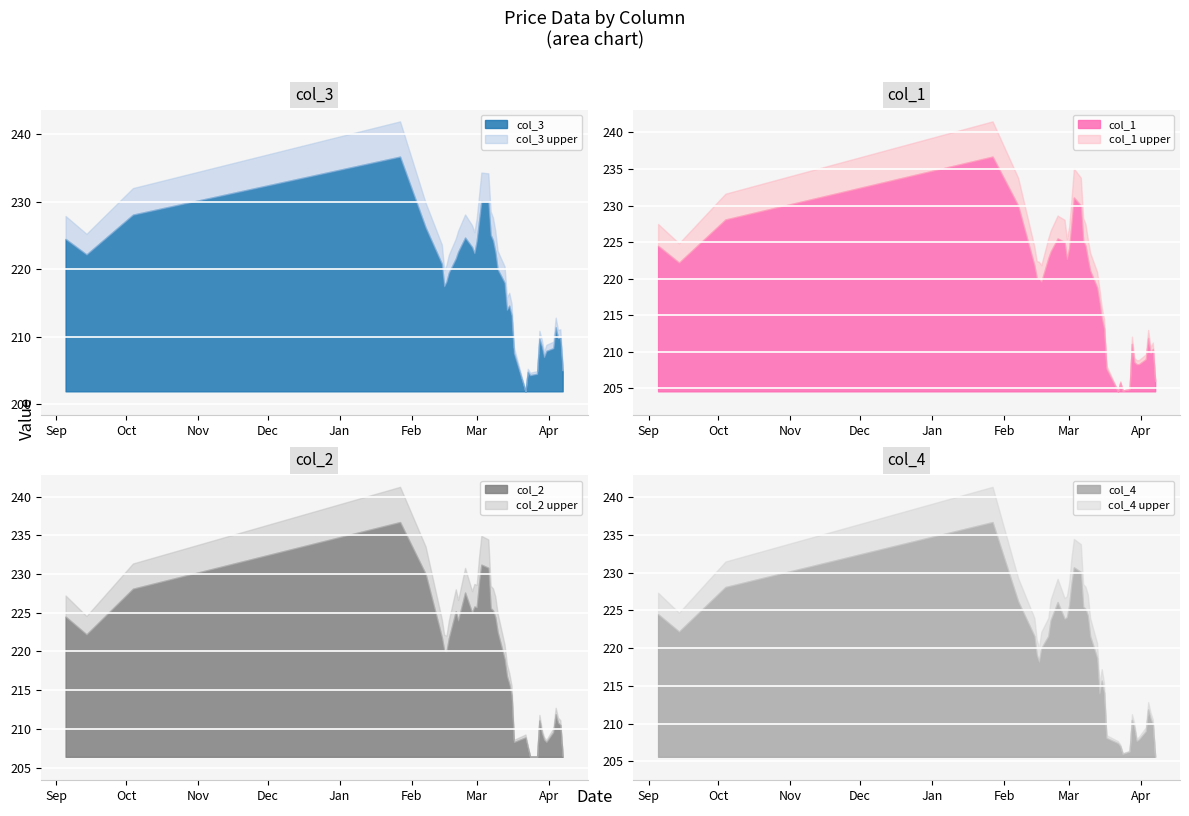

What is the sum of all col_3 values?

616.2